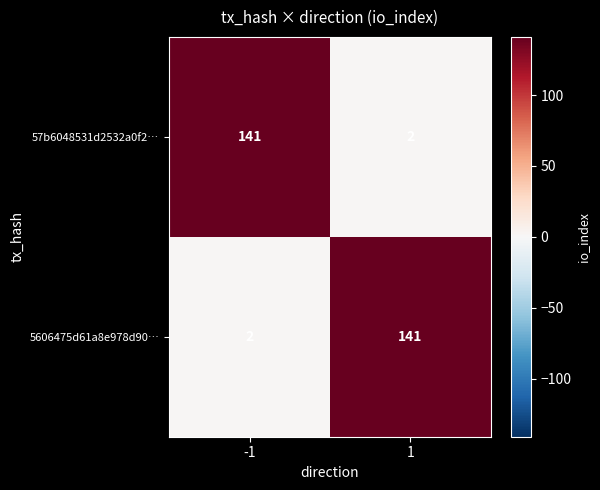

What is the difference between the highest and lowest values at 1?

139